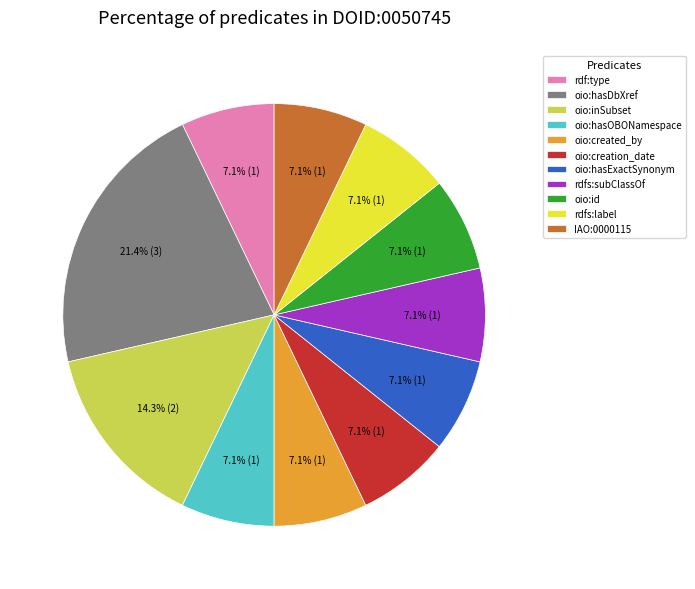

Which slice is the largest?

oio:hasDbXref